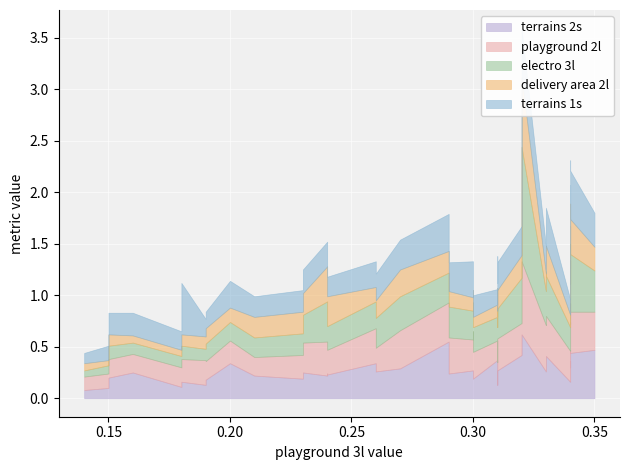

Which has a higher value, 11 or 20?

20